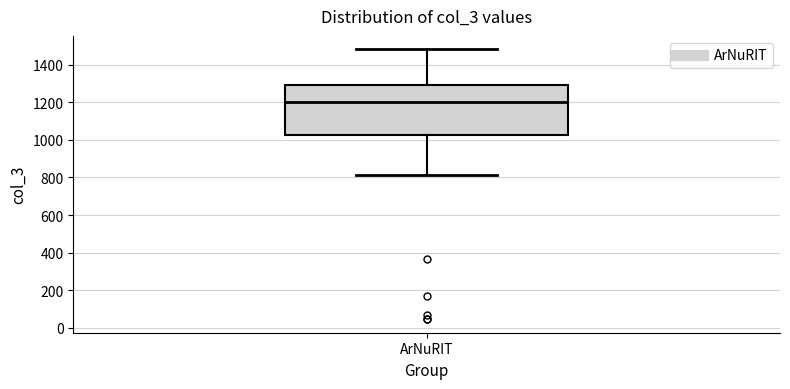

Read this box plot against the y-axis: the position of the median line, the range covered by the box, and the ends of both whiskers. The values are not printed on the chart, so give them approximately, as read against the axis.

median 1200, box 1020 to 1300, whiskers 820 to 1480